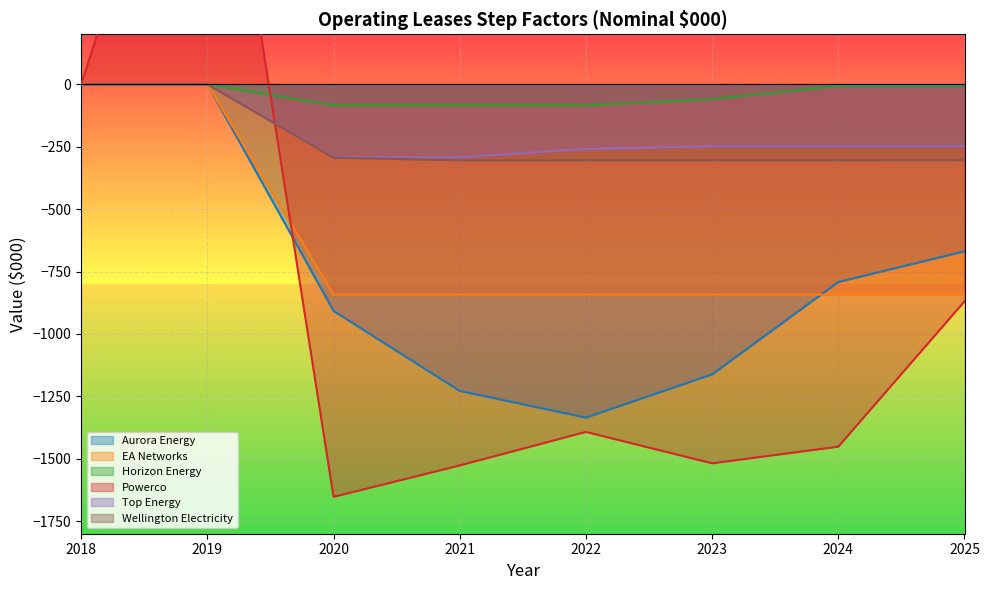

At how many categories does at least one series exceed 1294?

1